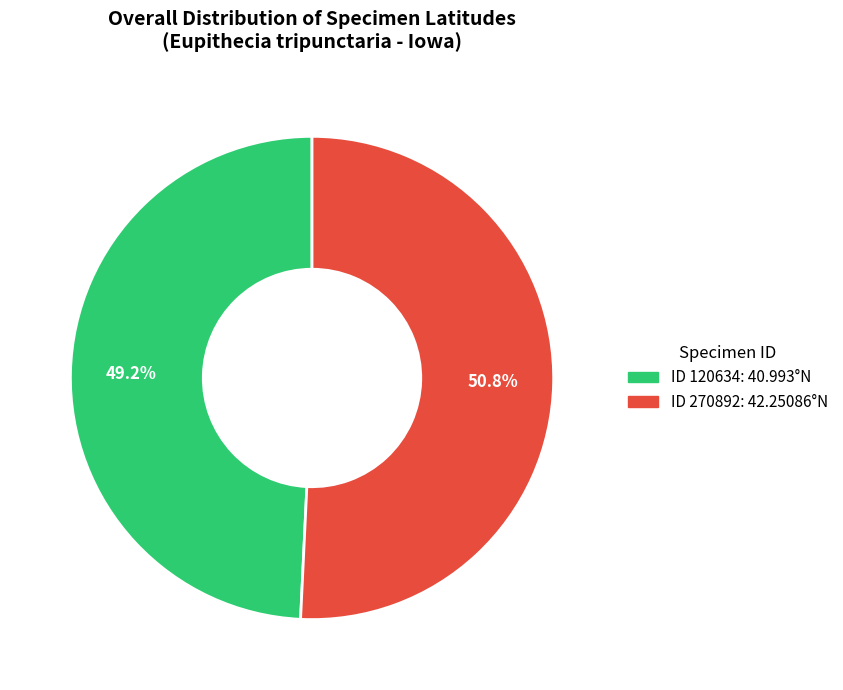

Is there any slice that represents more than half of the pie?

Yes